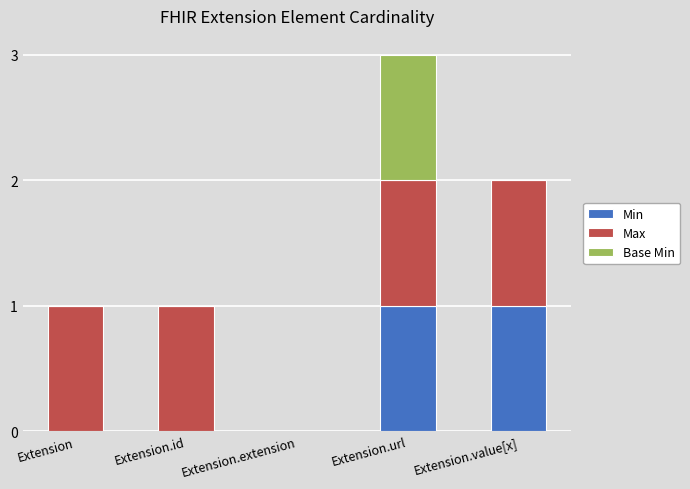

Reading left to right, transcribe the values for Min.

Extension=0	Extension.id=0	Extension.extension=0	Extension.url=1	Extension.value[x]=1